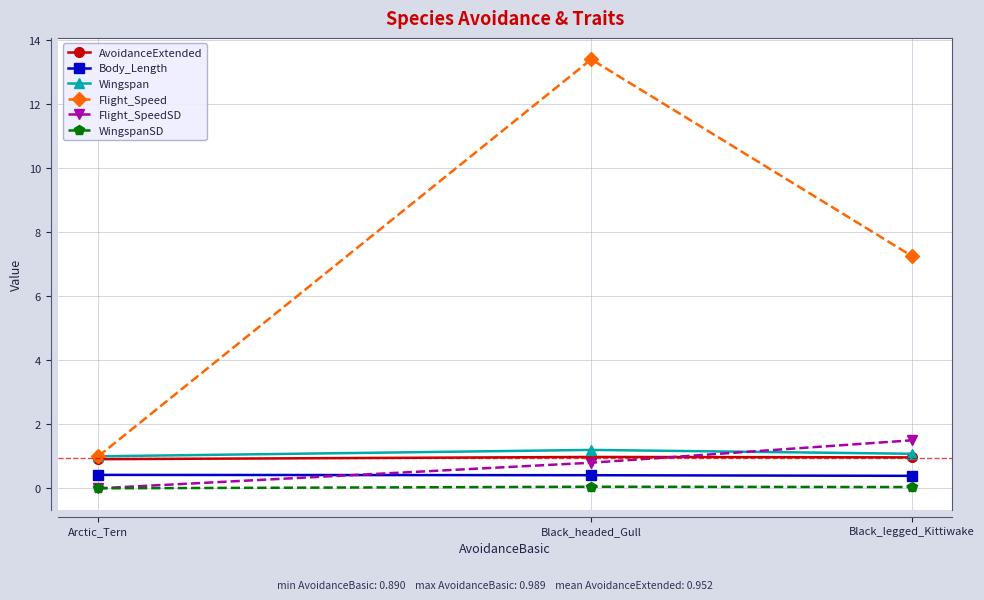

What is the total value across all series at Black_legged_Kittiwake?

11.2